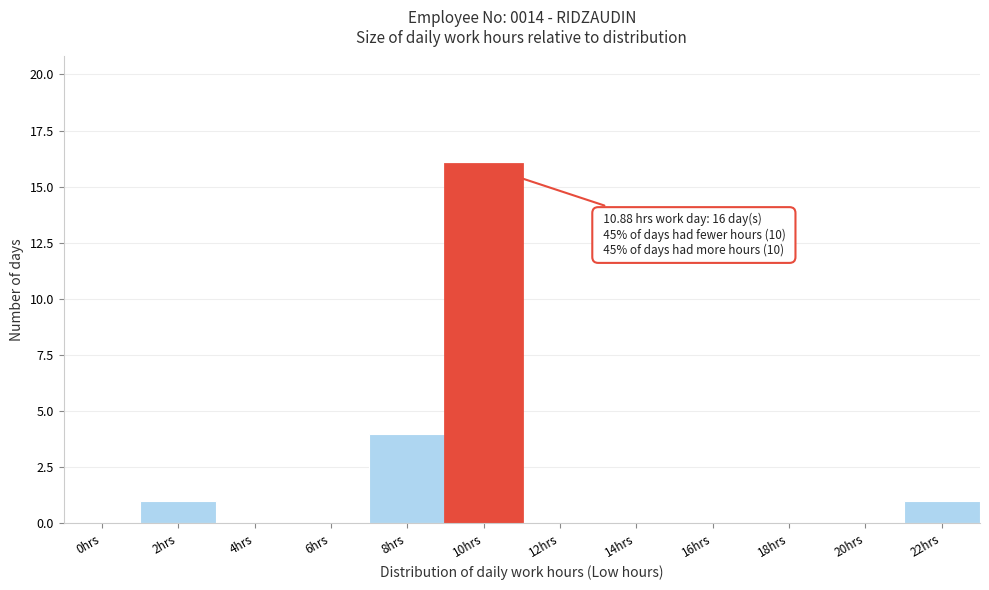

Reading left to right, list all the values displayed in this chart.

0hrs=0	2hrs=1	4hrs=0	6hrs=0	8hrs=4	10hrs=16	12hrs=0	14hrs=0	16hrs=0	18hrs=0	20hrs=0	22hrs=1